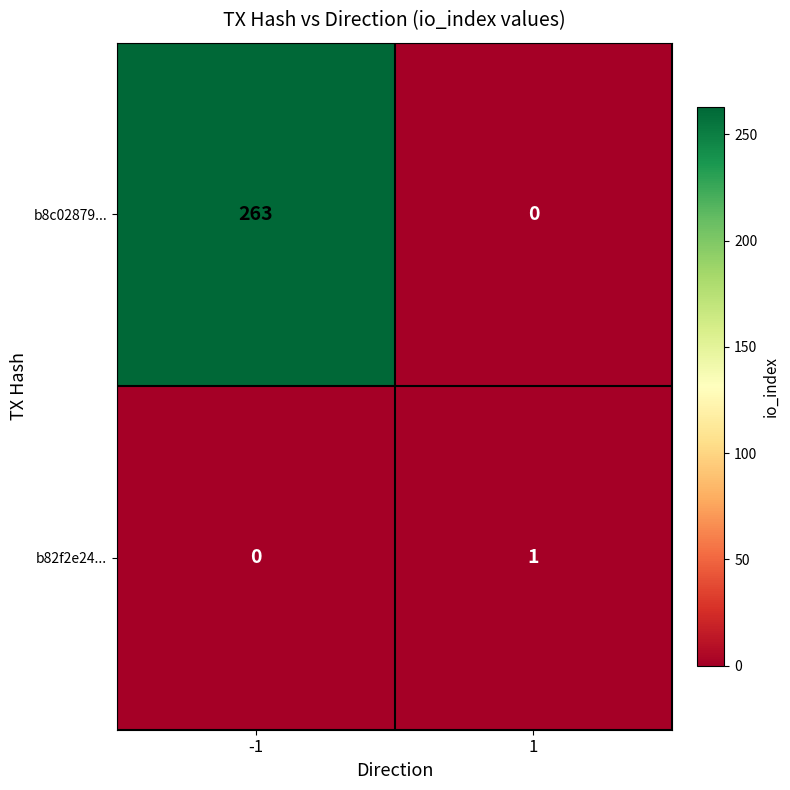

What is the average value of the b8c02879... series?

132